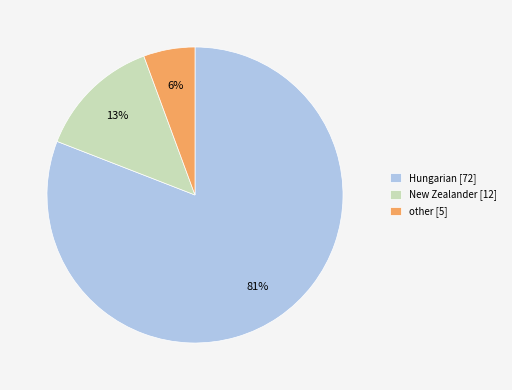

To the nearest percent, what is the average slice percentage?

33%